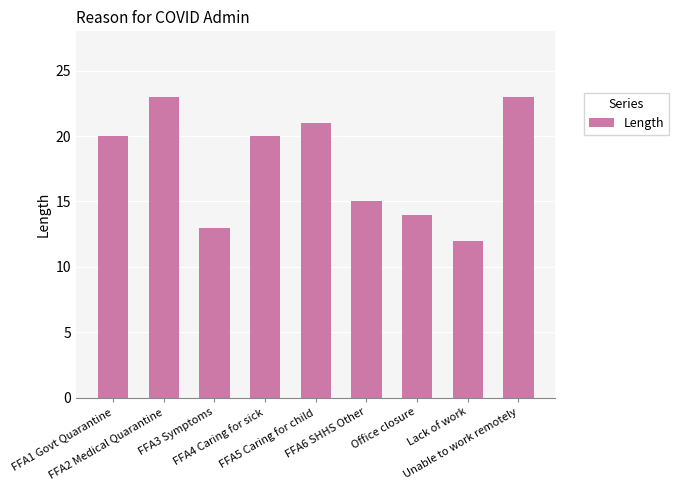

Reading left to right, list all the values displayed in this chart.

FFA1 Govt Quarantine=20	FFA2 Medical Quarantine=23	FFA3 Symptoms=13	FFA4 Caring for sick=20	FFA5 Caring for child=21	FFA6 SHHS Other=15	Office closure=14	Lack of work=12	Unable to work remotely=23